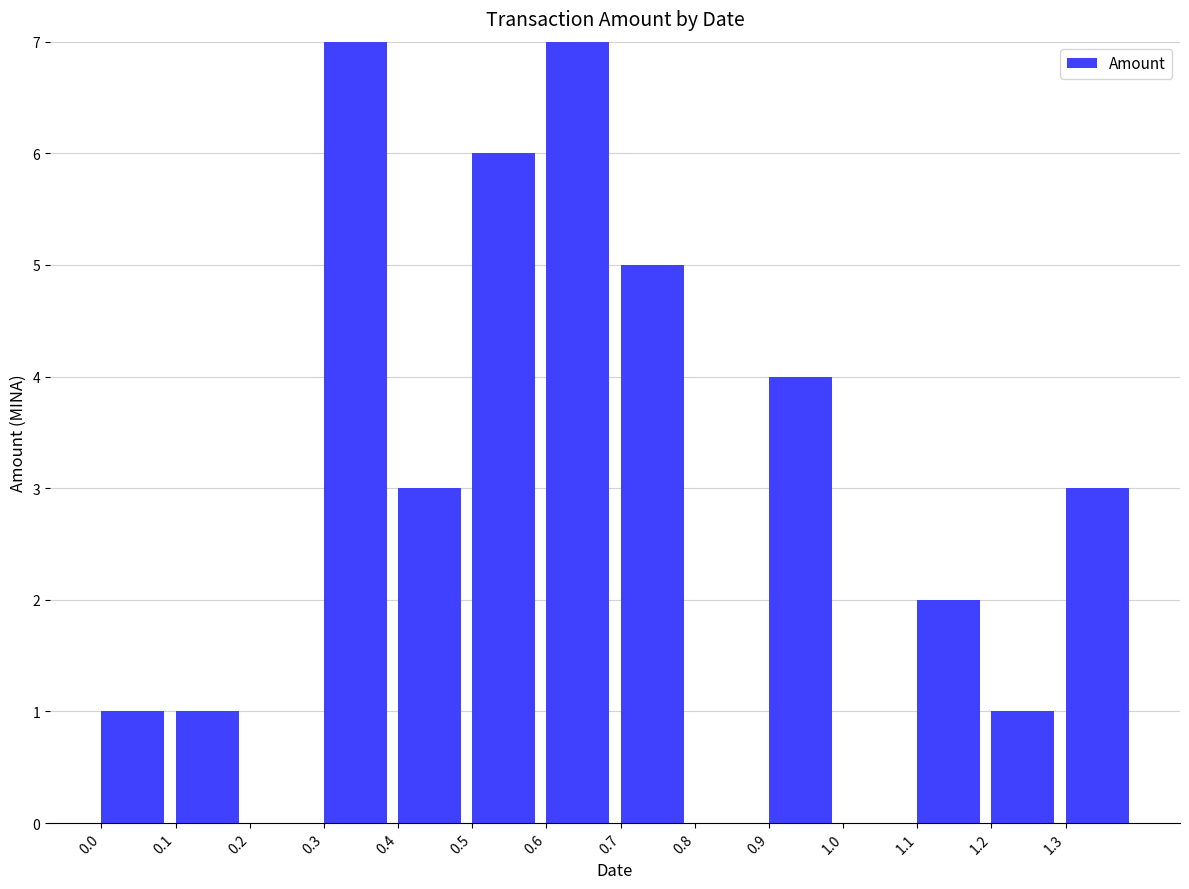

What is the maximum value shown in the chart?

7